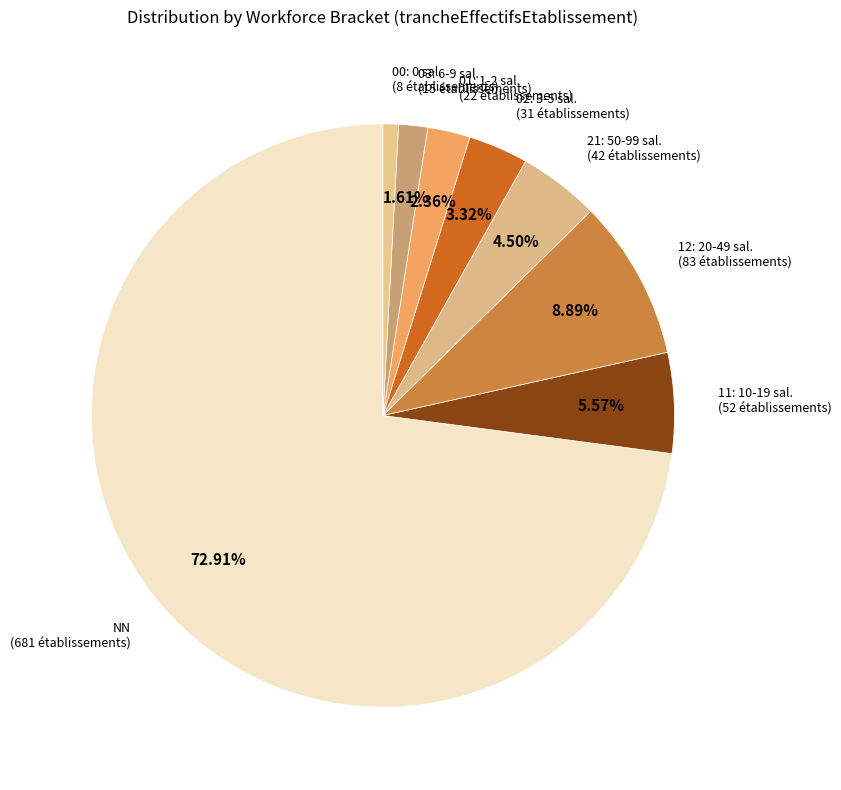

How many segments does this pie chart have?

8